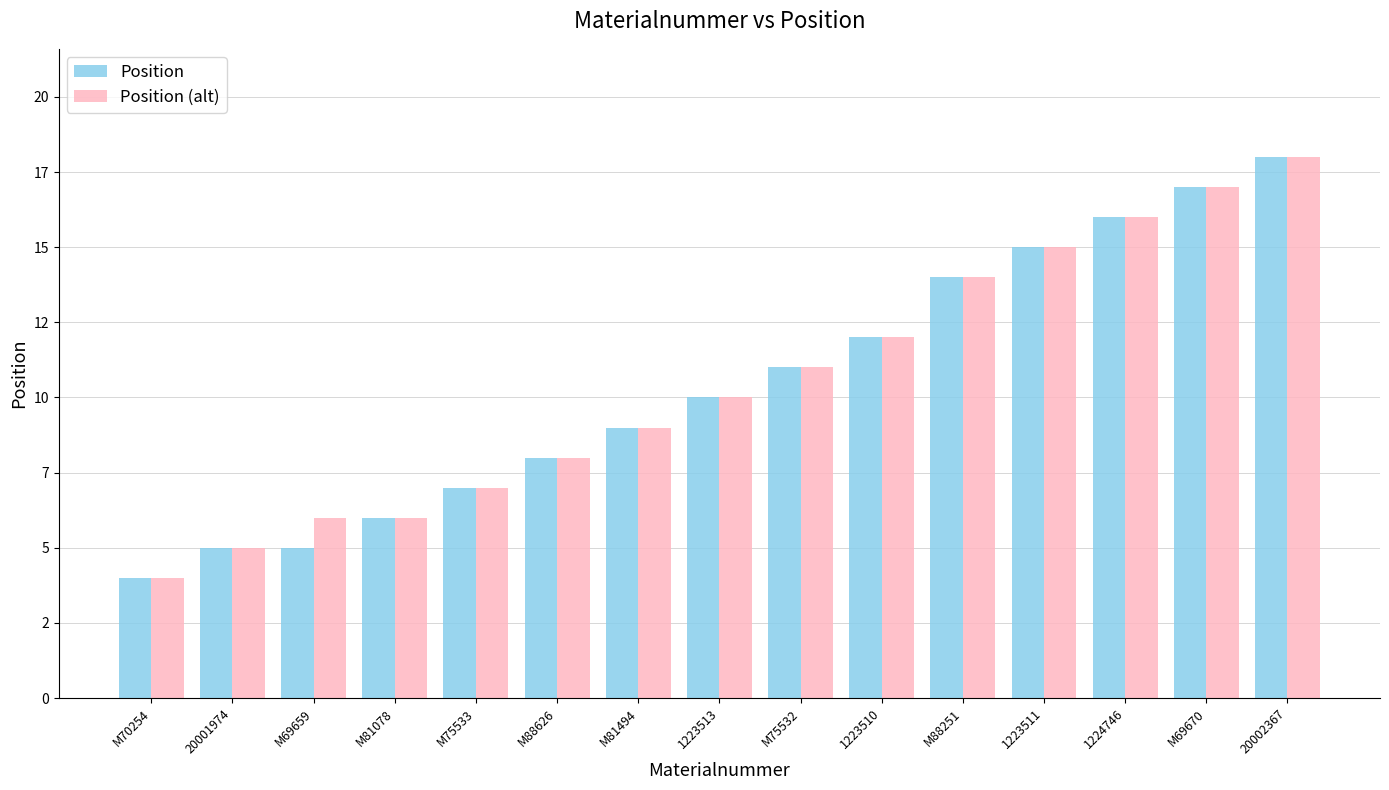

What are all the series names shown in the legend?

Position, Position (alt)